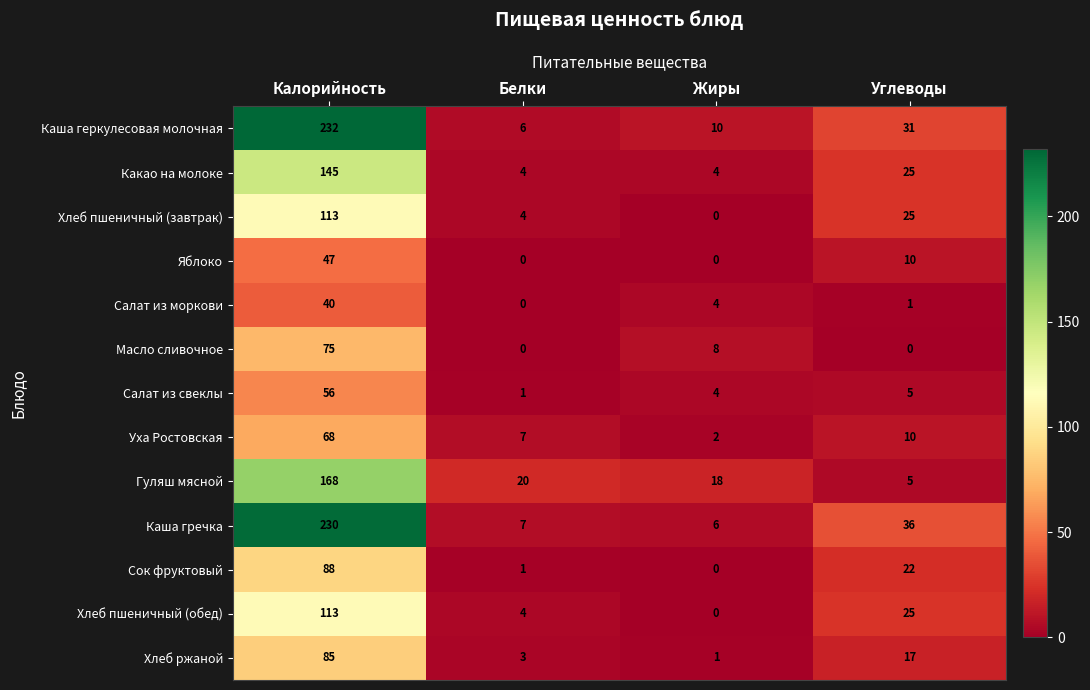

At which category is the sum across all series the highest?

Калорийность